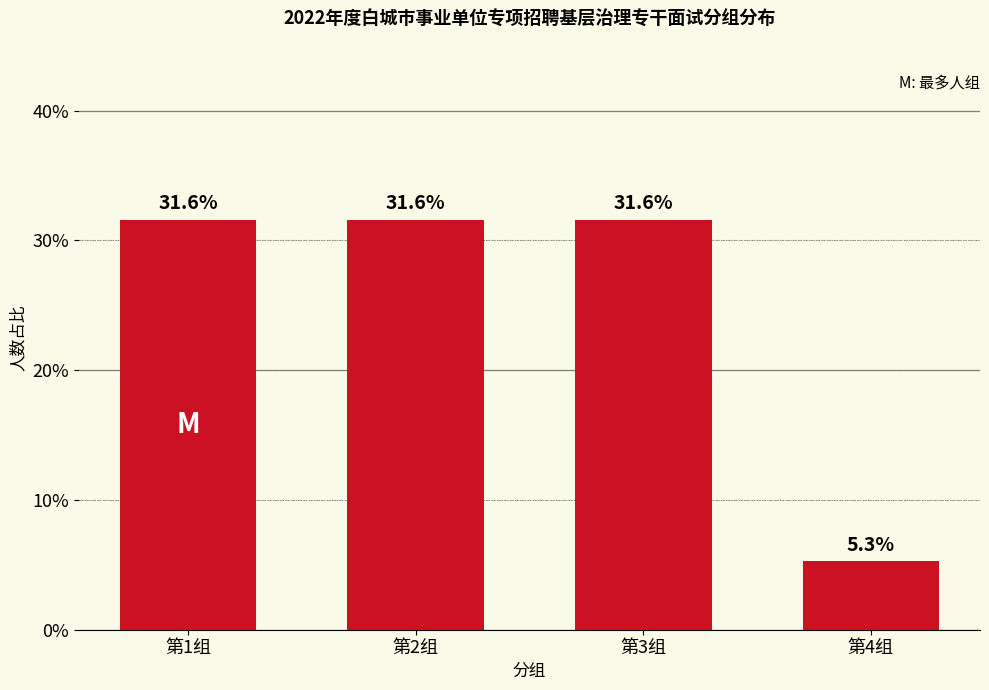

Reading left to right, list all the values displayed in this chart.

31.6	31.6	31.6	5.3